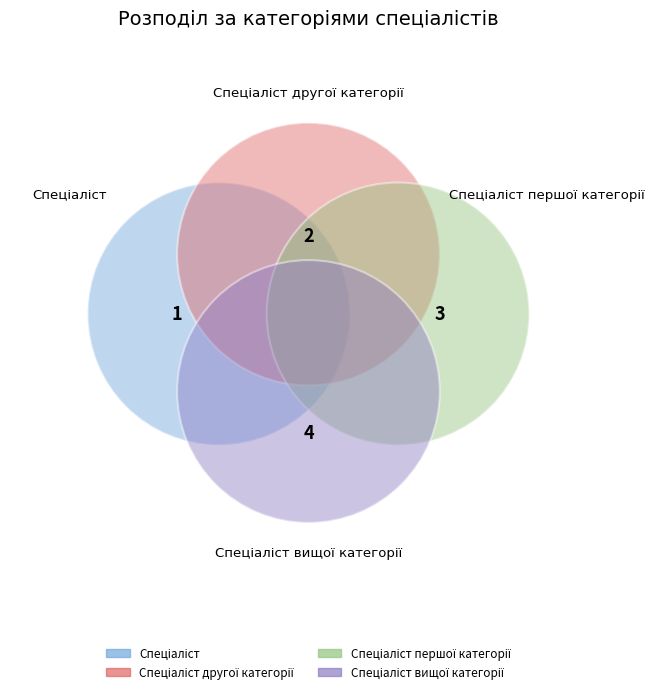

What portion of the pie excludes Спеціаліст першої категорії?

70.0%